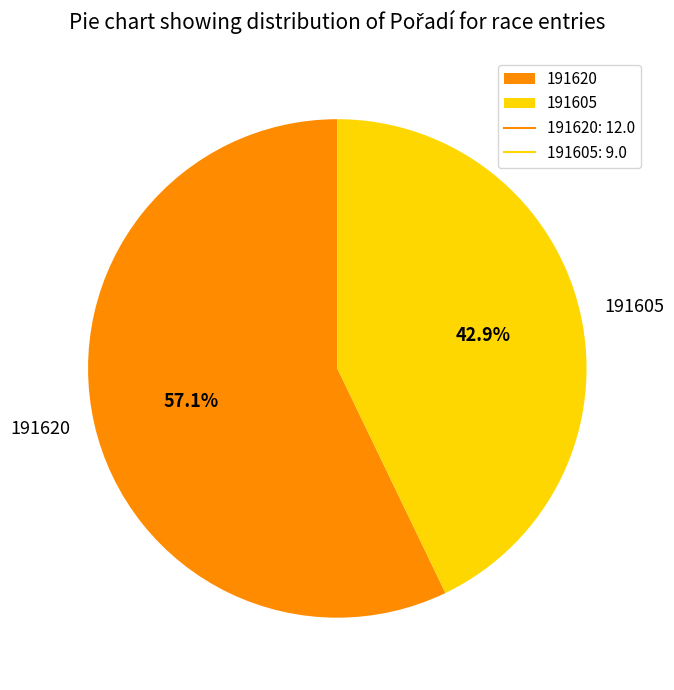

Between 191620 and 191605, which is larger?

191620